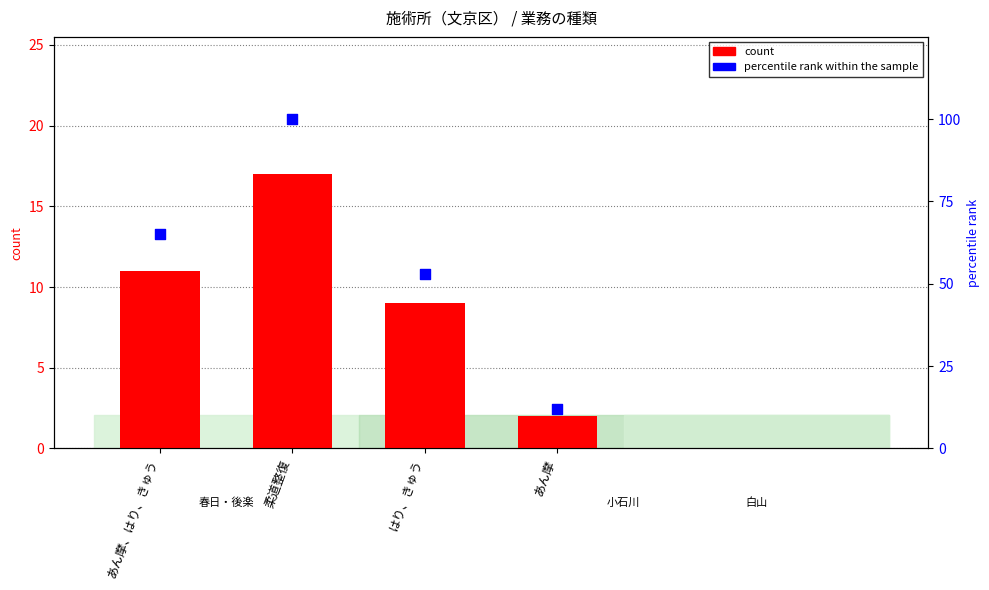

What are all the series names shown in the legend?

count, percentile rank within the sample